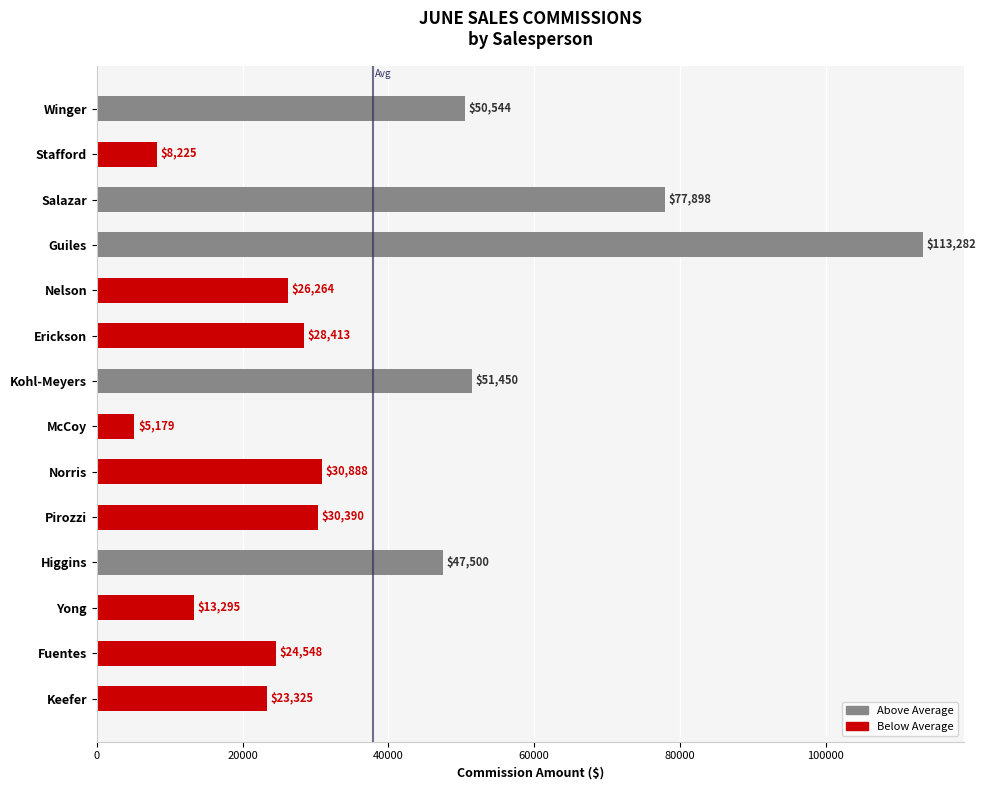

At which category does the chart reach its peak across all series?

Guiles